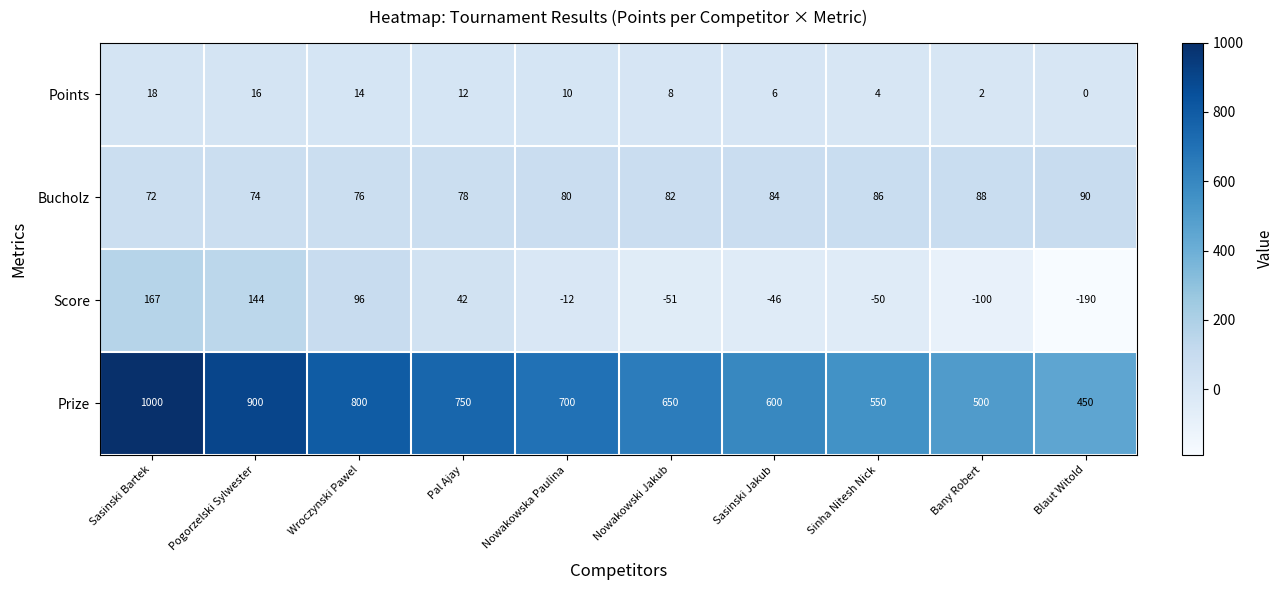

What is the difference between the highest and lowest values at Sinha Nitesh Nick?

600